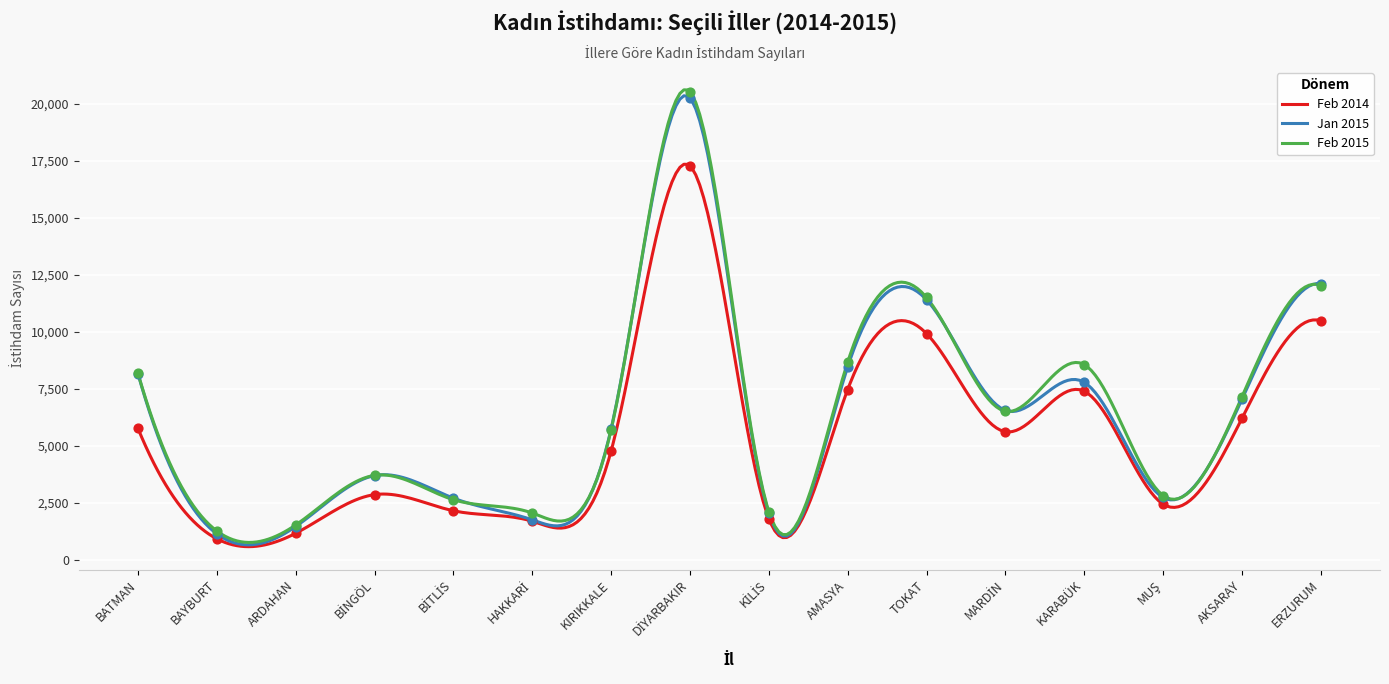

Is the value of Feb 2014 at KARABÜK greater than the value of Feb 2015 at DİYARBAKIR?

No